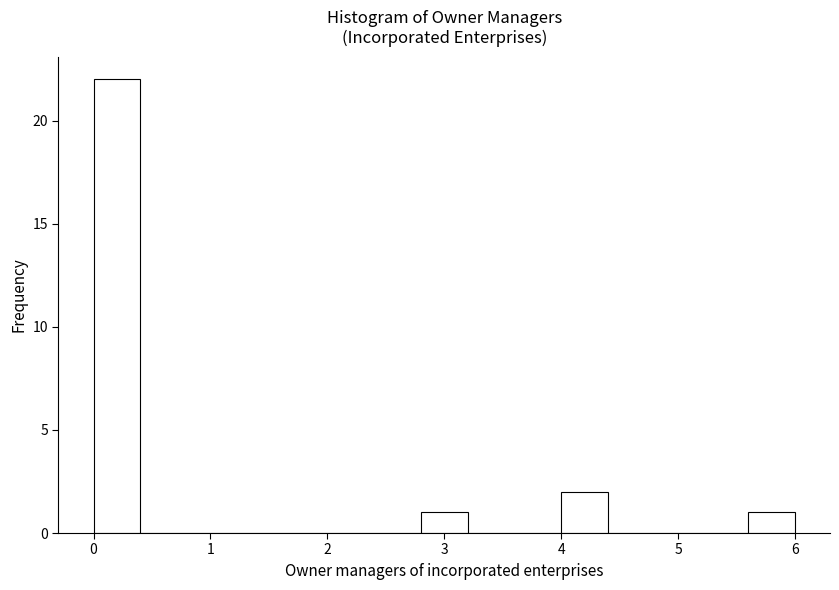

Reading left to right, transcribe this chart: for each bar, give the range it covers on the x-axis and its height. The values are not printed on the chart, so give them approximately, as read against the axis.

0.0 to 0.4: 22
0.4 to 0.8: 0
0.8 to 1.2: 0
1.2 to 1.6: 0
1.6 to 2.0: 0
2.0 to 2.4: 0
2.4 to 2.8: 0
2.8 to 3.2: 1
3.2 to 3.6: 0
3.6 to 4.0: 0
4.0 to 4.4: 2
4.4 to 4.8: 0
4.8 to 5.2: 0
5.2 to 5.6: 0
5.6 to 6.0: 1